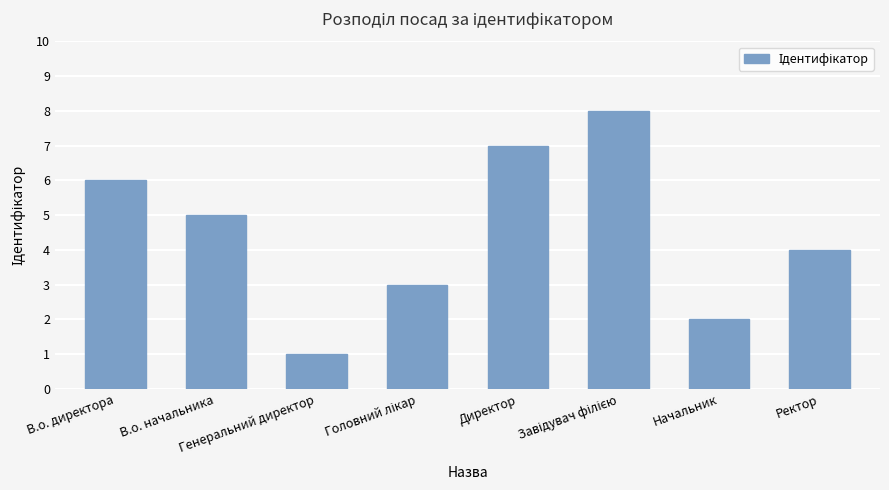

What is the greatest value displayed?

8